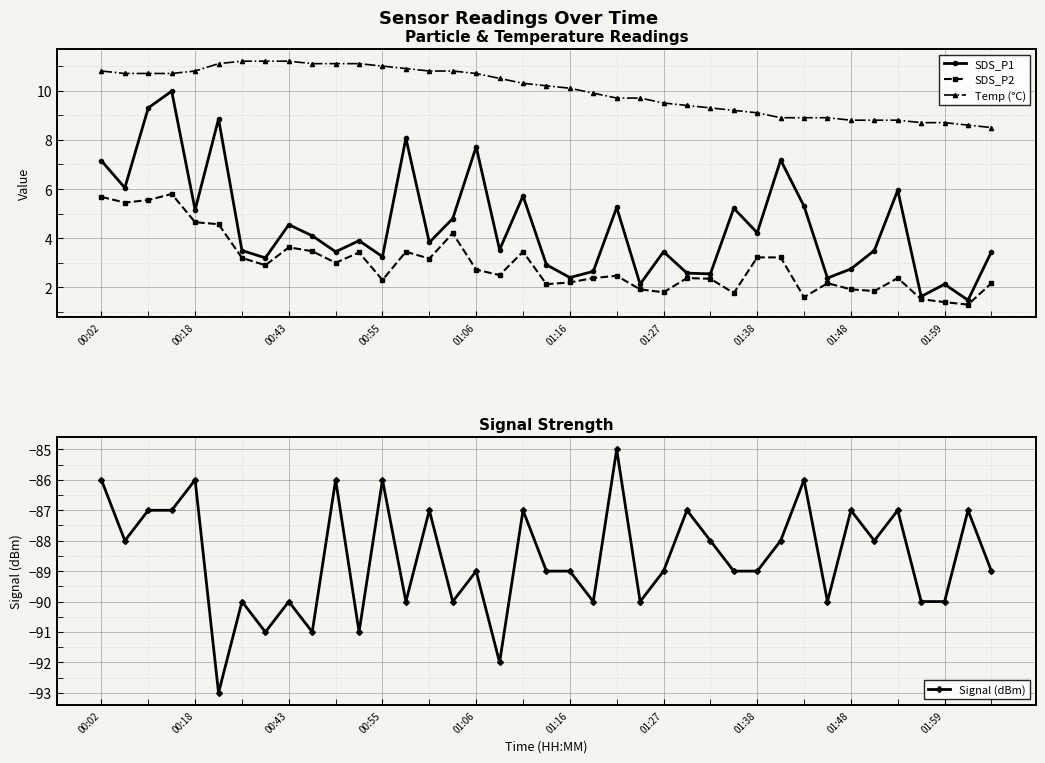

What is the spread (max minus min) of values at 29?

96.9